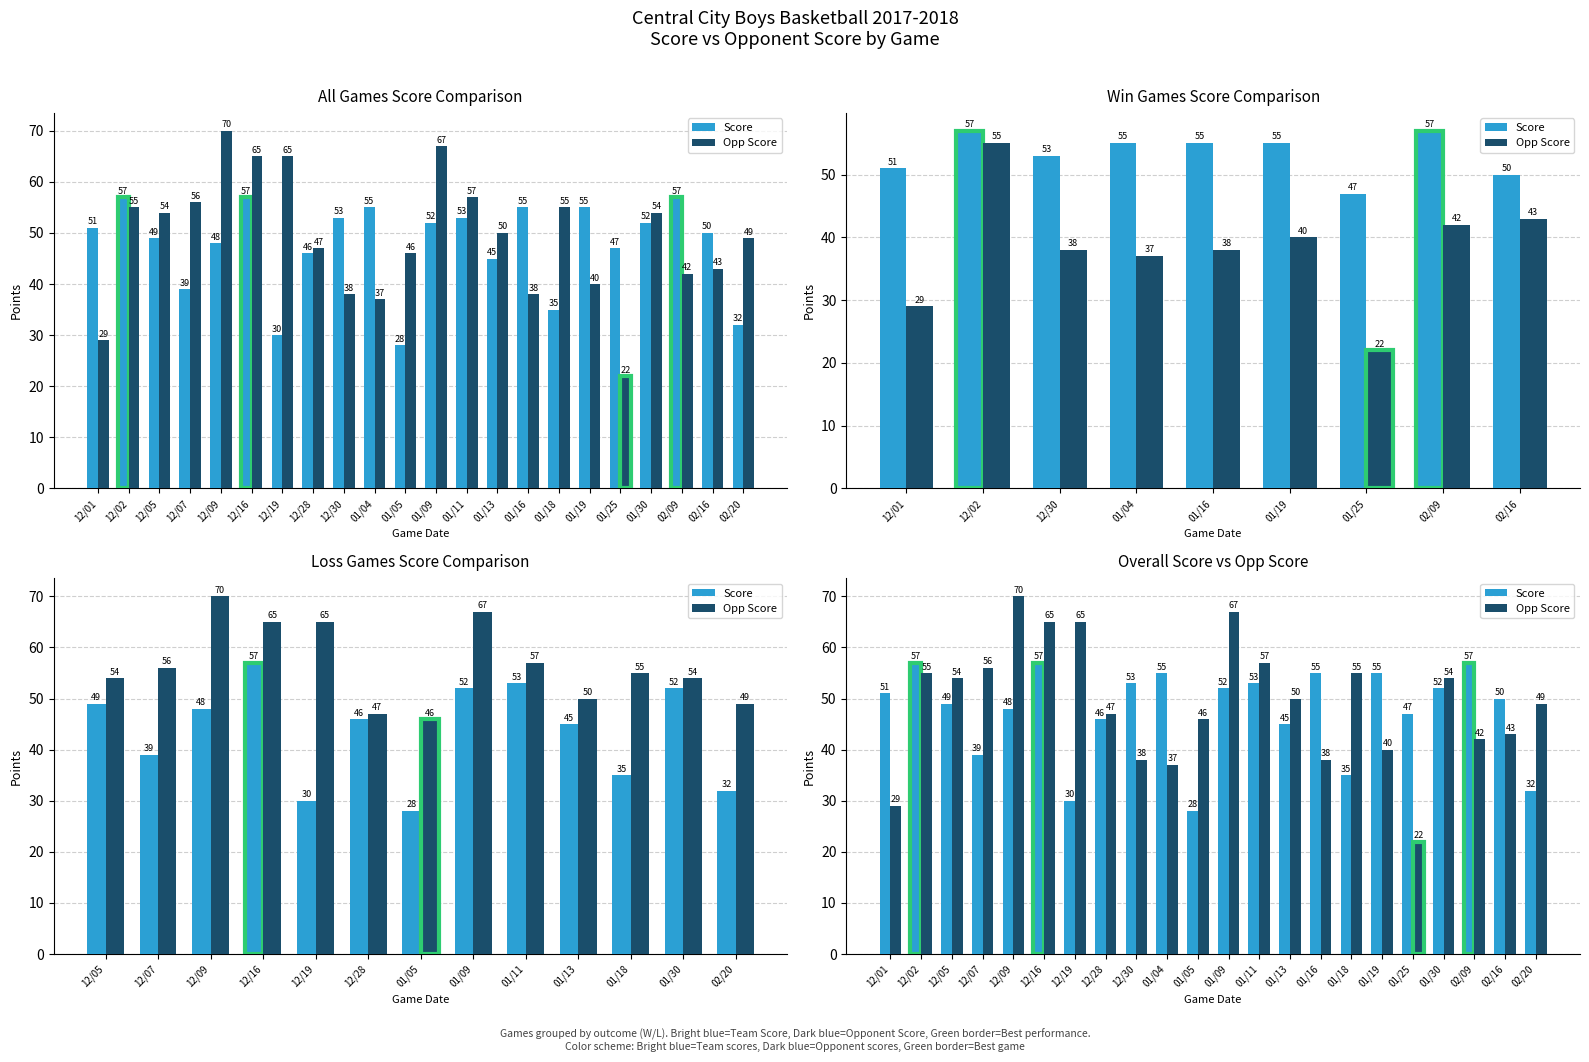

What is the total value across all series at 12/07?

95